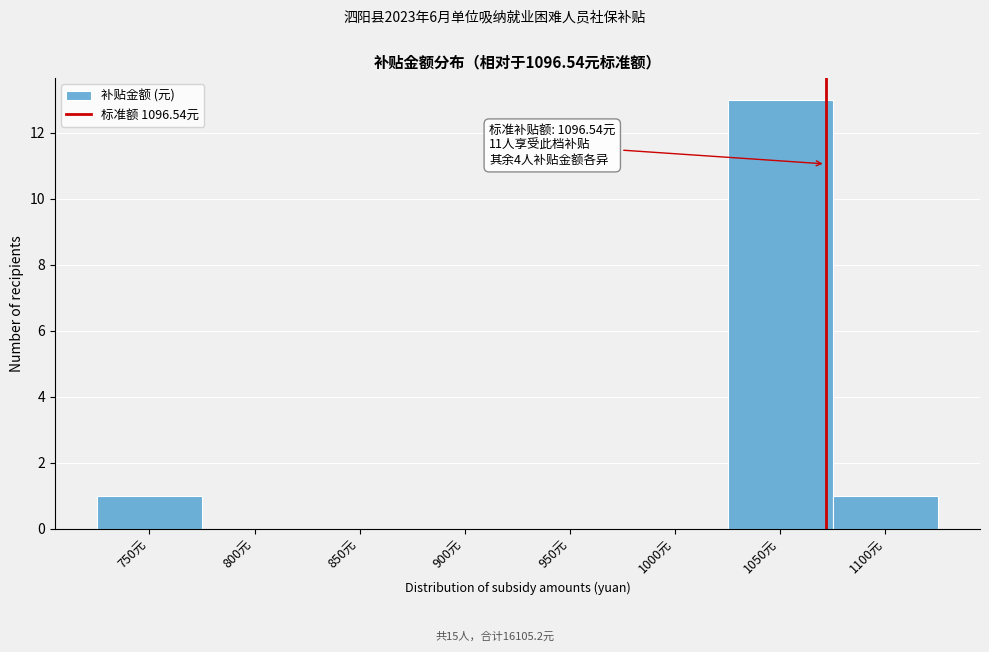

Reading right to left, list all the values displayed in this chart.

1100元=1	1050元=13	1000元=0	950元=0	900元=0	850元=0	800元=0	750元=1